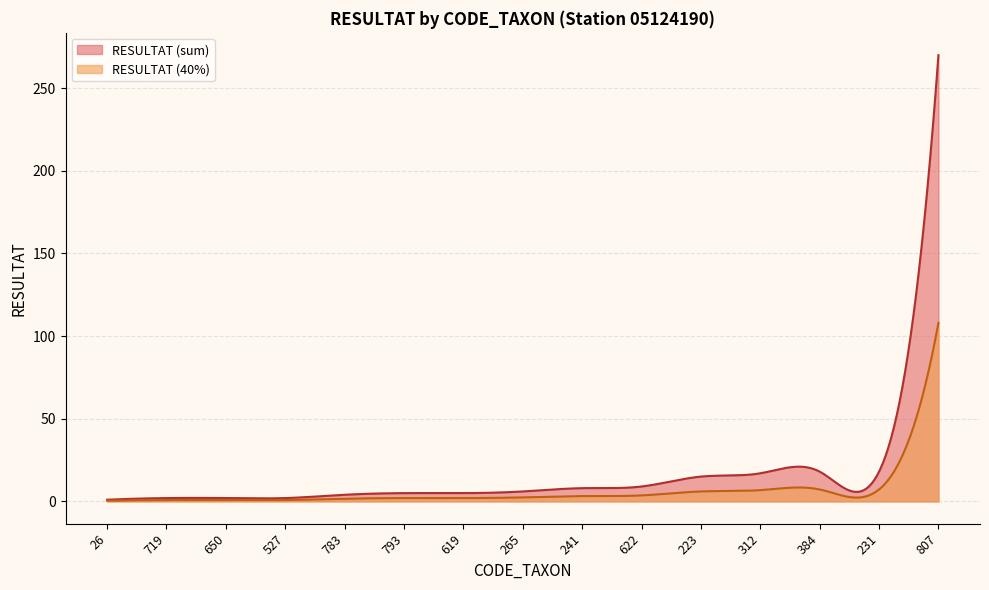

Rank the series by their maximum value, from highest to lowest.

RESULTAT (sum), RESULTAT (40%)